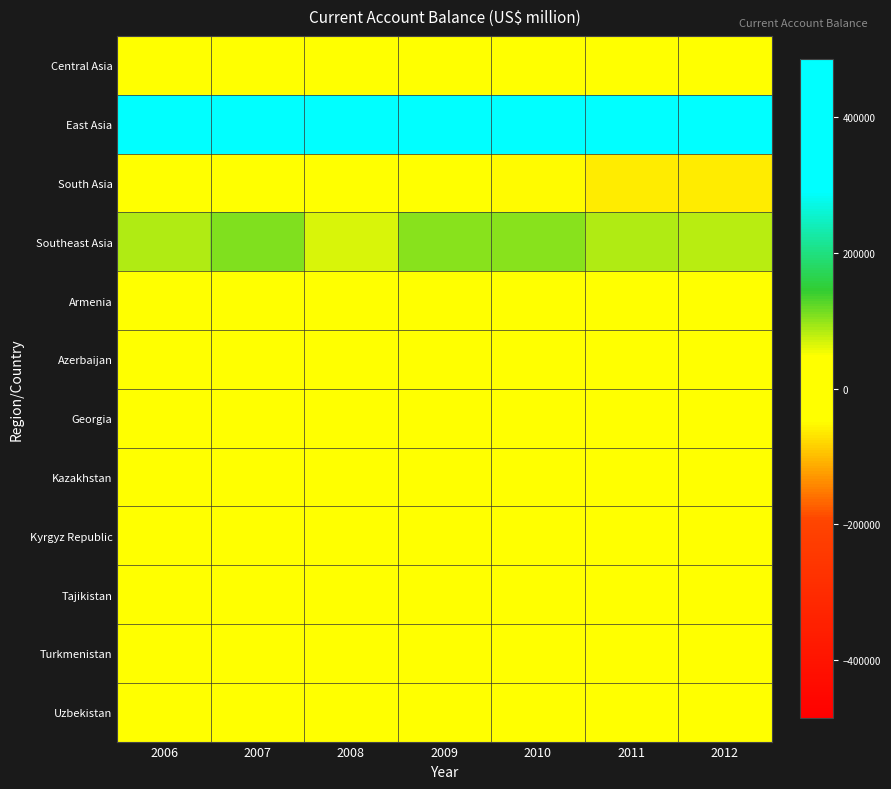

Which category has the highest value across all series?

2008